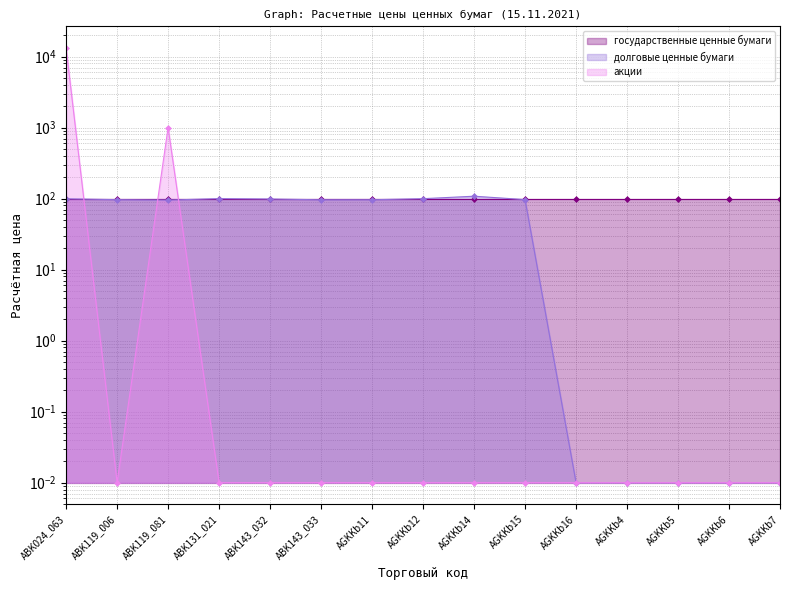

Which label corresponds to the largest value in the chart?

ABK024_063